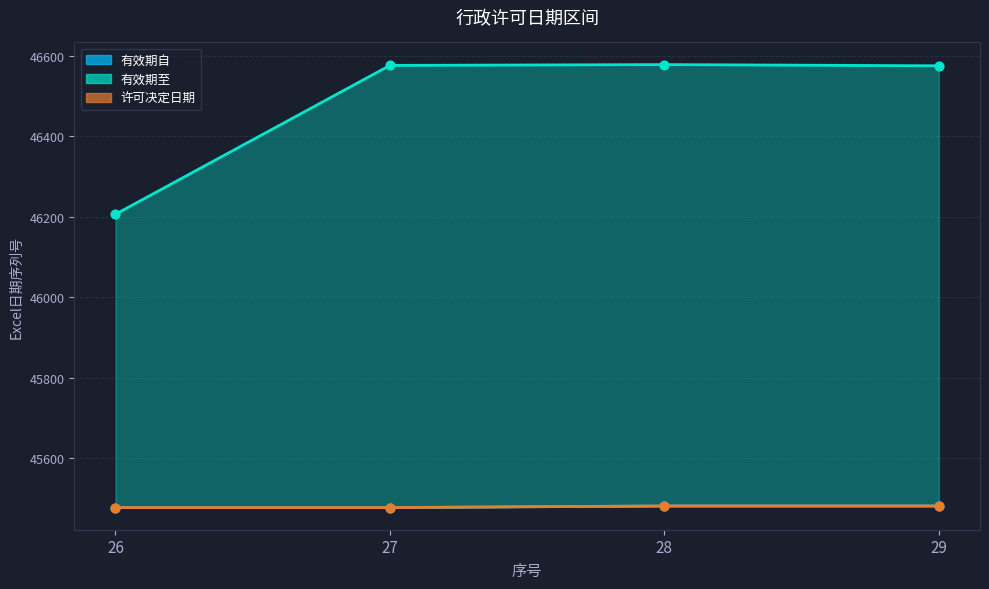

What is the total value across all series at 27?

137530